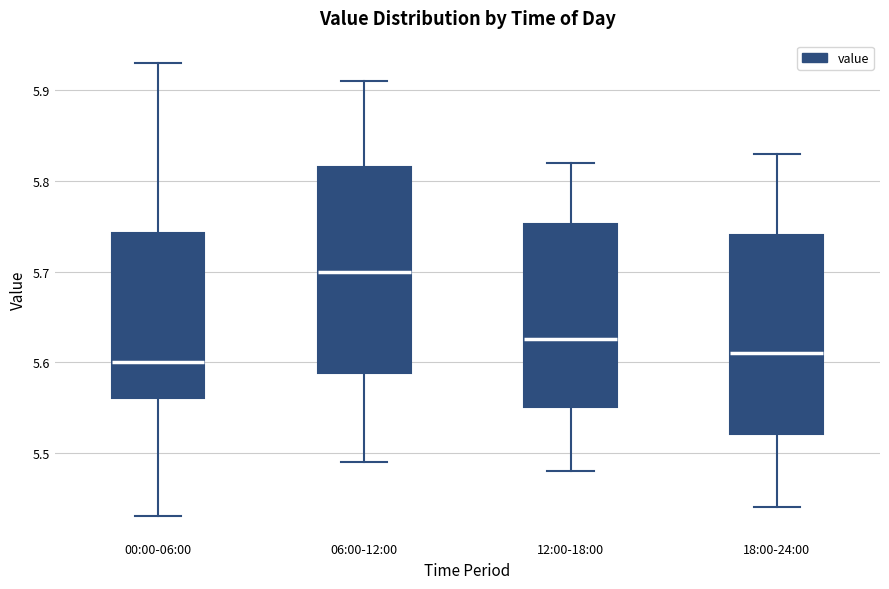

Which box's median line is the highest?

06:00-12:00